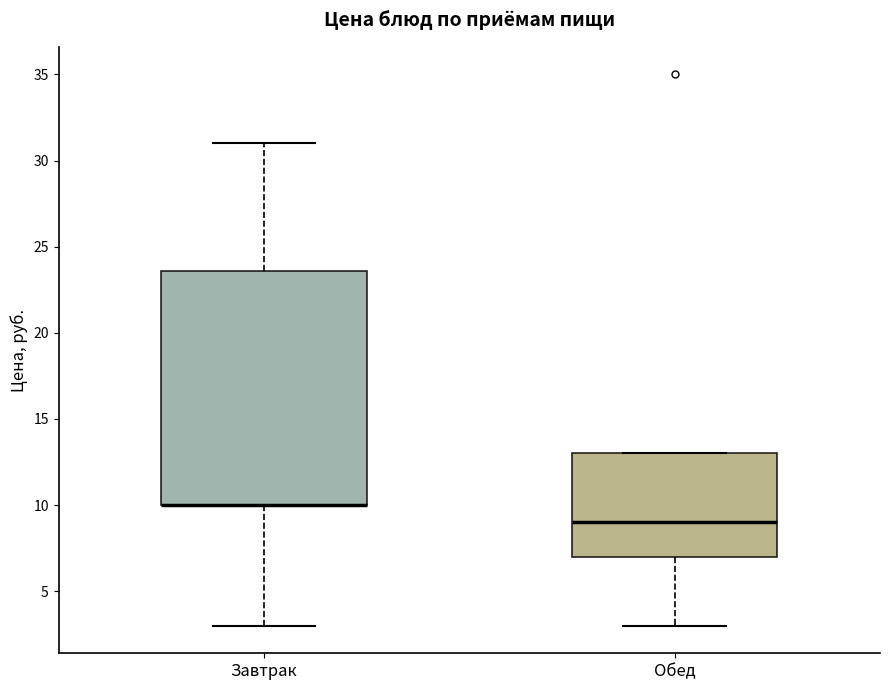

Where does the lower whisker of the box for Обед end on the y-axis? The values are not printed on the chart, so give them approximately, as read against the axis.

3.0